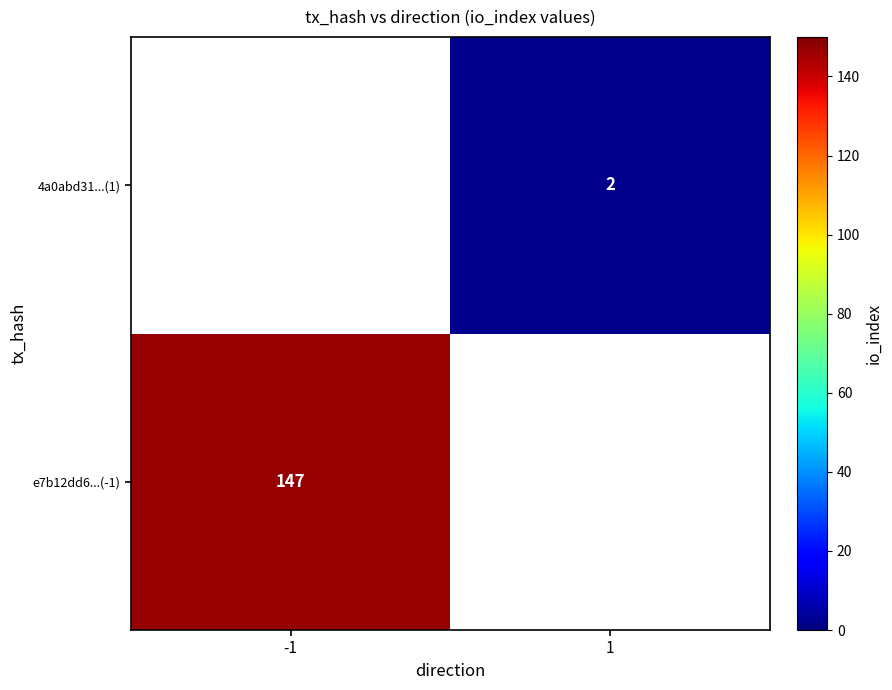

The value of e7b12dd6...(-1) at -1 is 147. True or false?

True